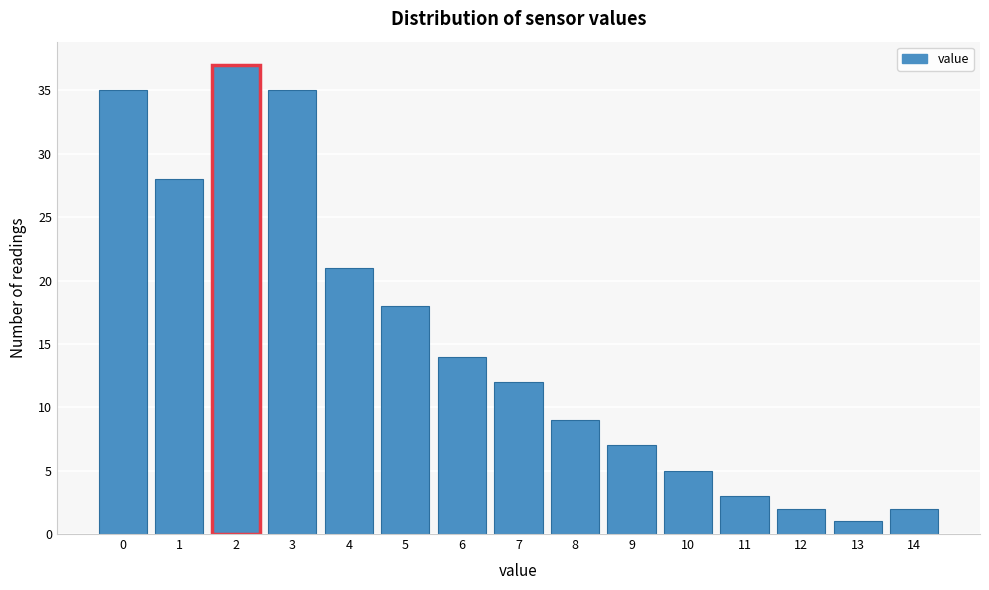

Reading right to left, what are all the values shown in this chart?

14=2	13=1	12=2	11=3	10=5	9=7	8=9	7=12	6=14	5=18	4=21	3=35	2=37	1=28	0=35